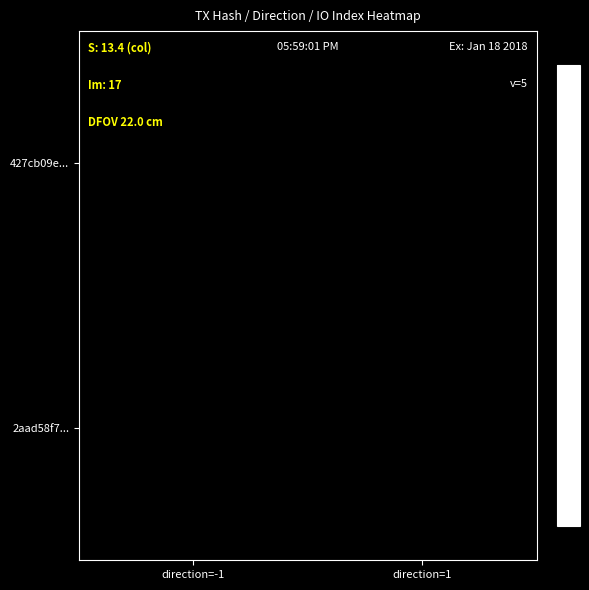

What is the greatest value displayed?

8.1